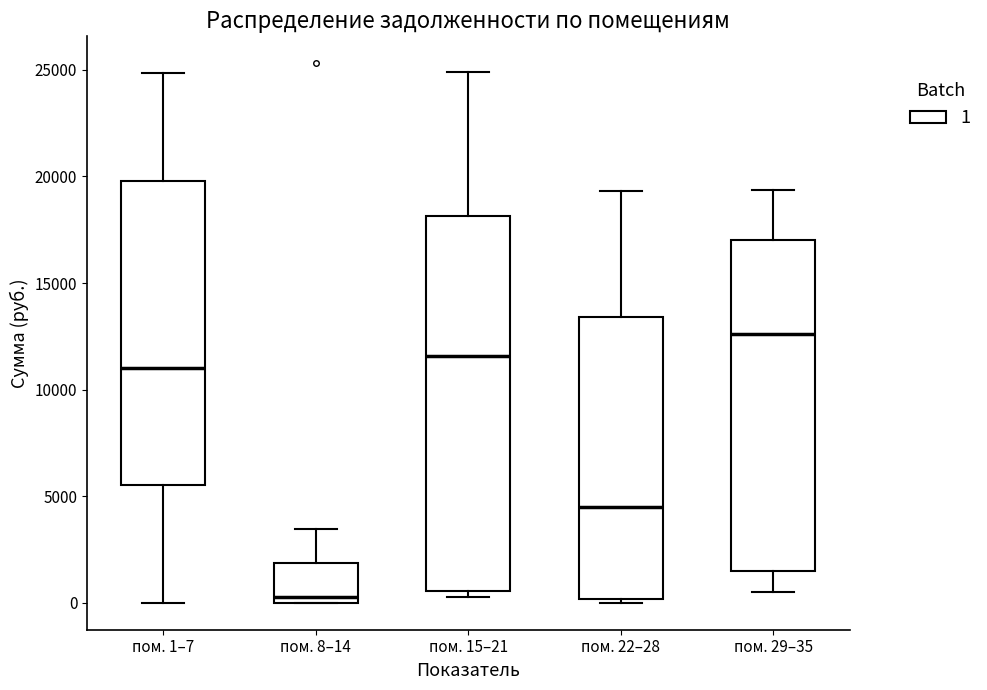

Where does the median line of the box for пом. 22–28 sit on the y-axis? The values are not printed on the chart, so give them approximately, as read against the axis.

4500